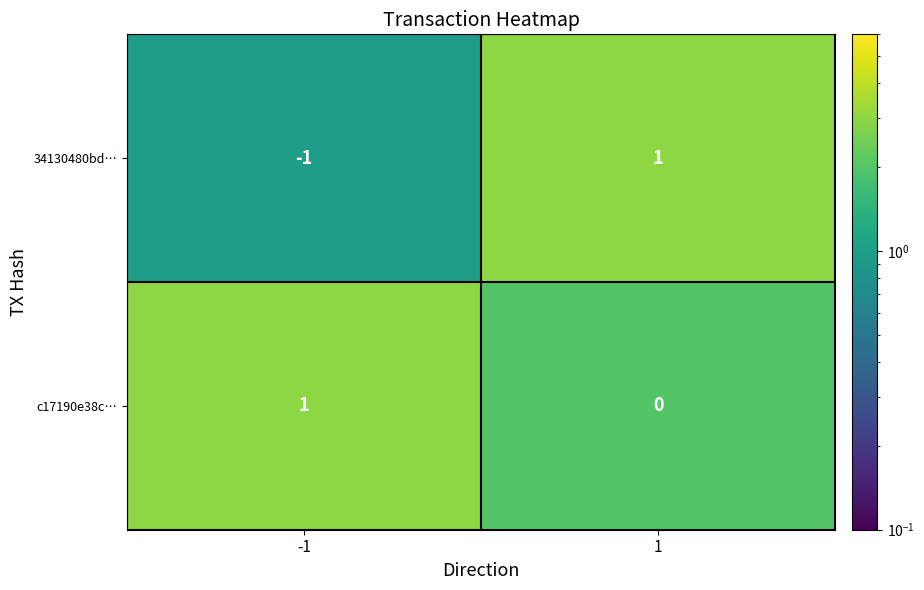

Which series has the largest range (max minus min)?

34130480bd…